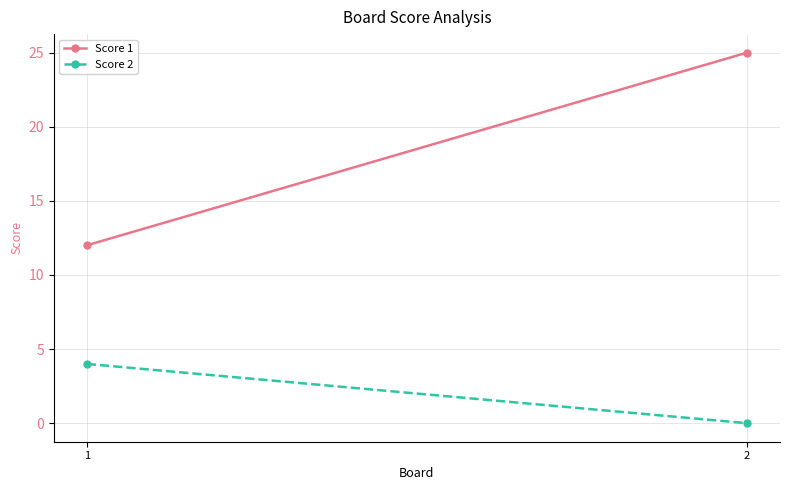

At which label is Score 1 closest to 18?

1